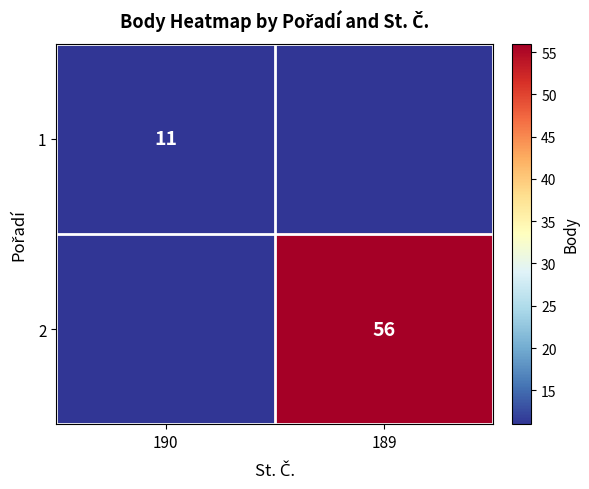

The 2 series shows 56 at 189. True or false?

True